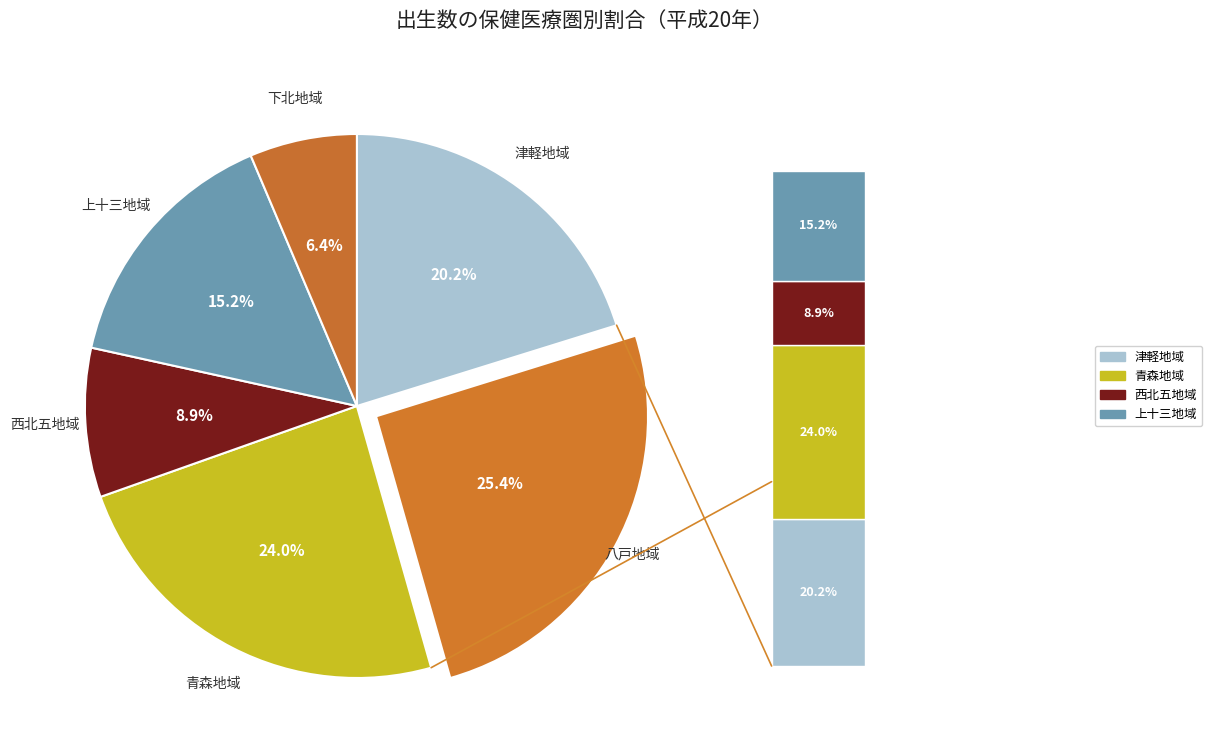

To the nearest percent, what is the average slice percentage?

17%